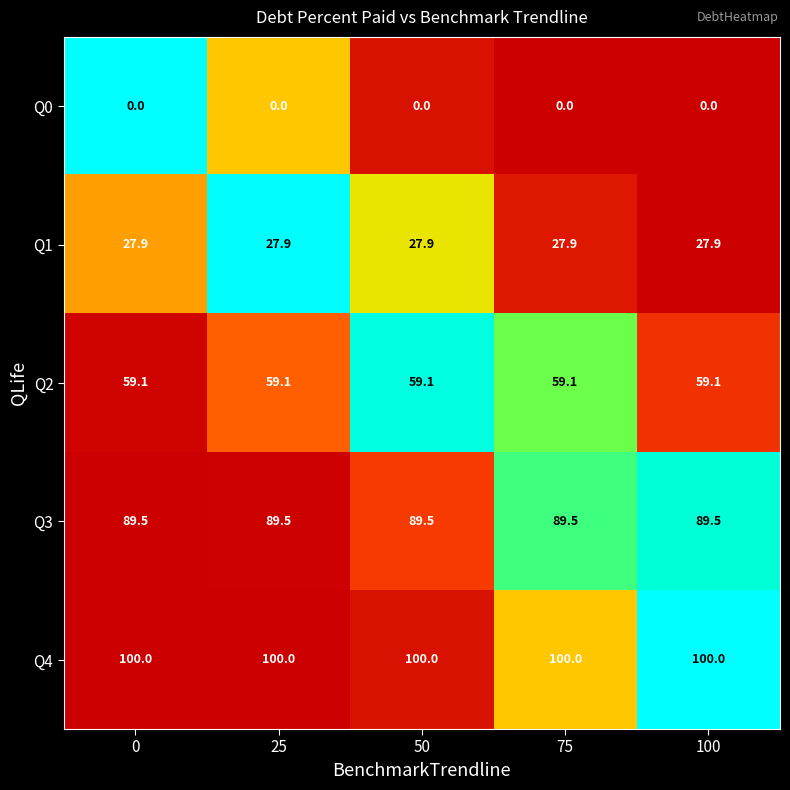

What is the approximate value of Q3 at 50?

89.5